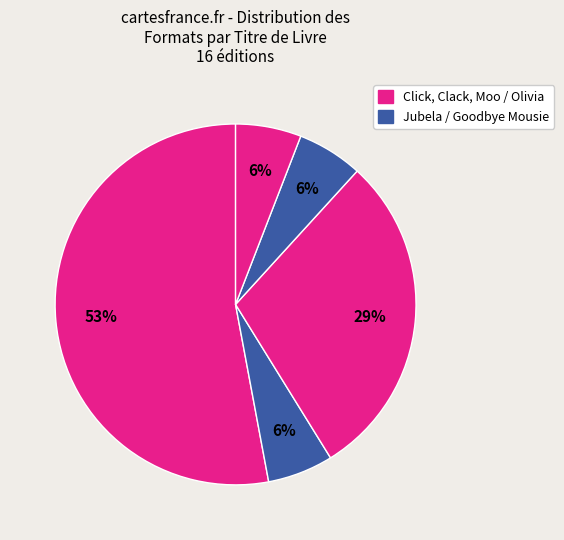

How many slices are in this pie chart?

5